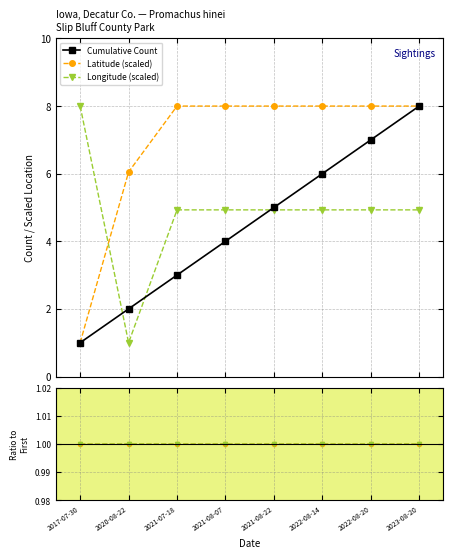

What is the minimum value for Latitude (scaled)?

1.0